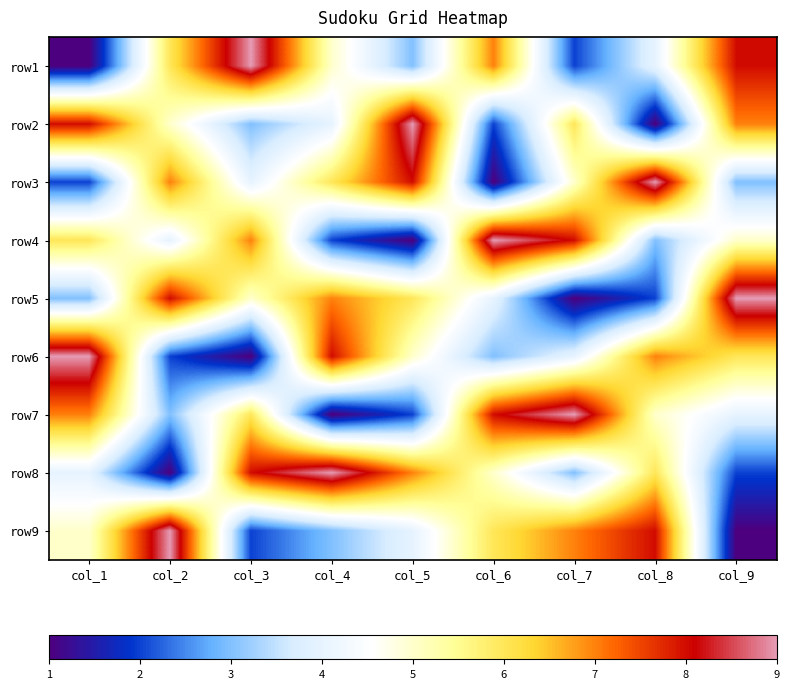

What is the smallest value displayed?

1